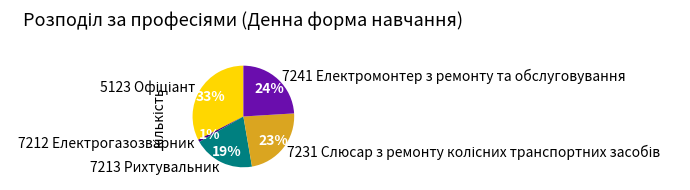

Is there a majority slice in this chart?

No